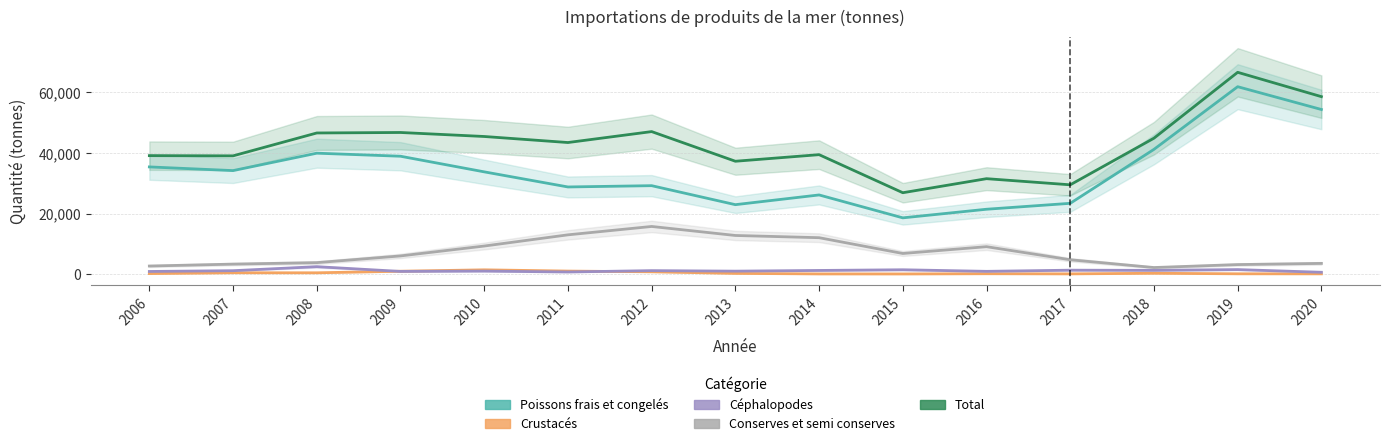

What is the spread (max minus min) of values at 2017?

29422